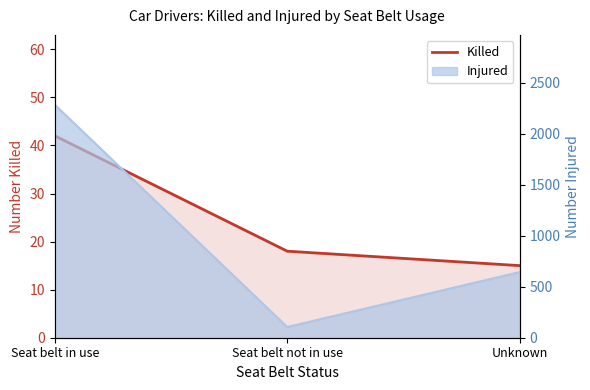

What is the change in value from Seat belt in use to Unknown?

-27